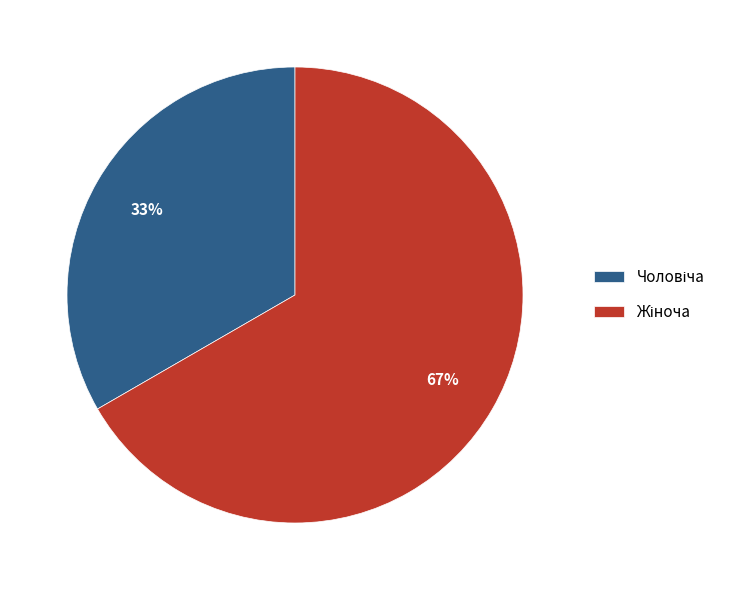

Does any single category account for the majority?

Yes